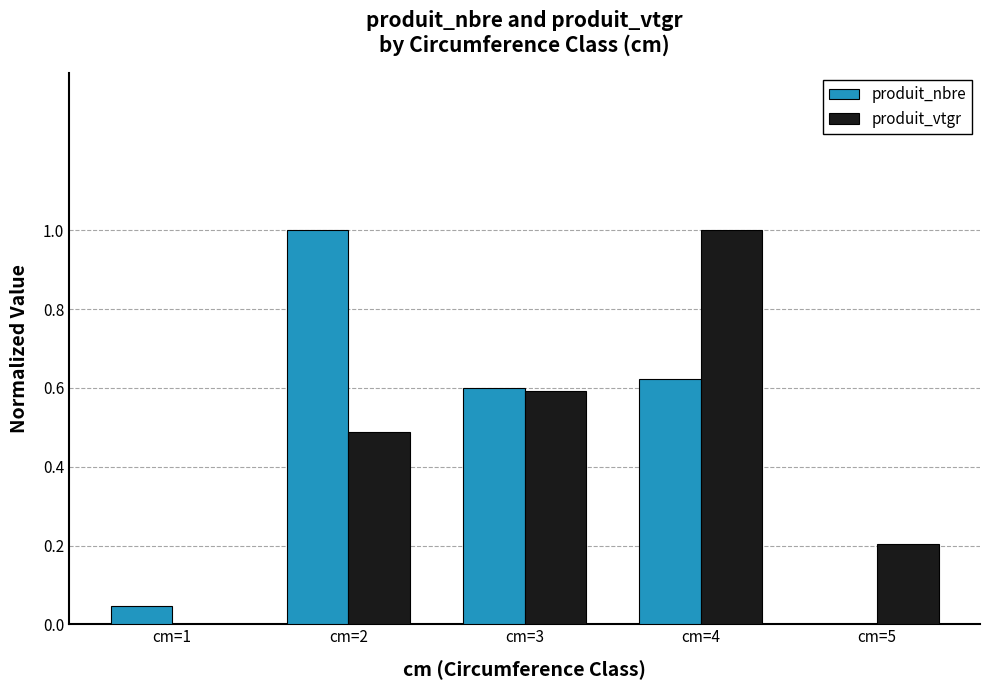

What is the average value of the produit_nbre series?

0.5